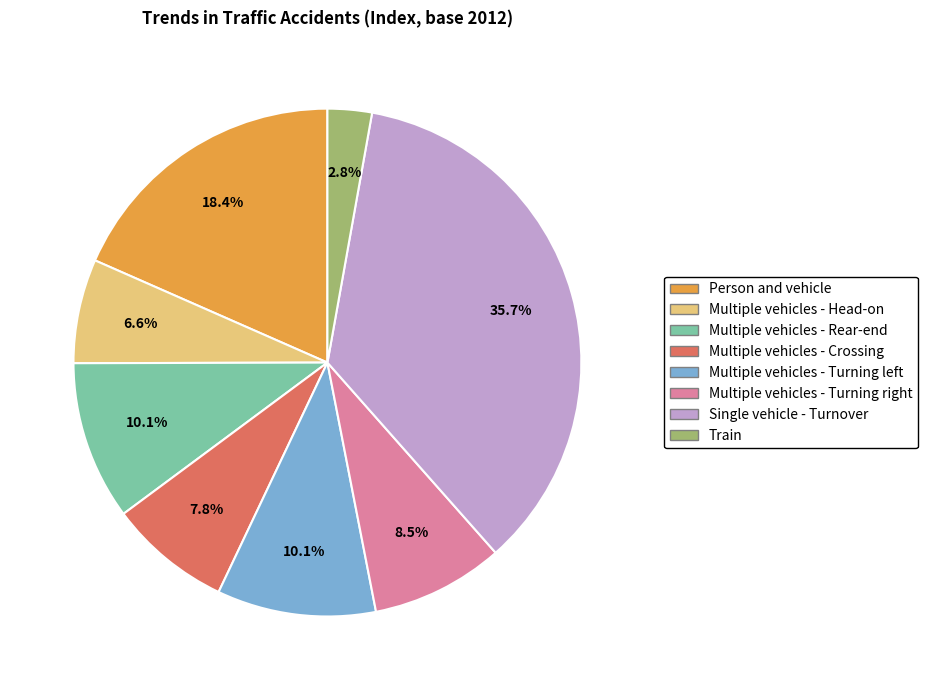

Is there a majority slice in this chart?

No